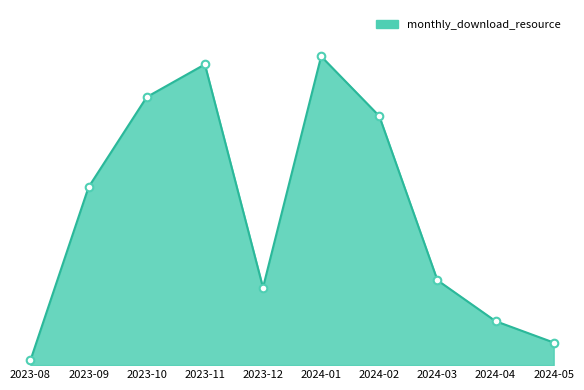

Approximately how many times larger is the value at 2023-10 compared to 2023-09?

1.5